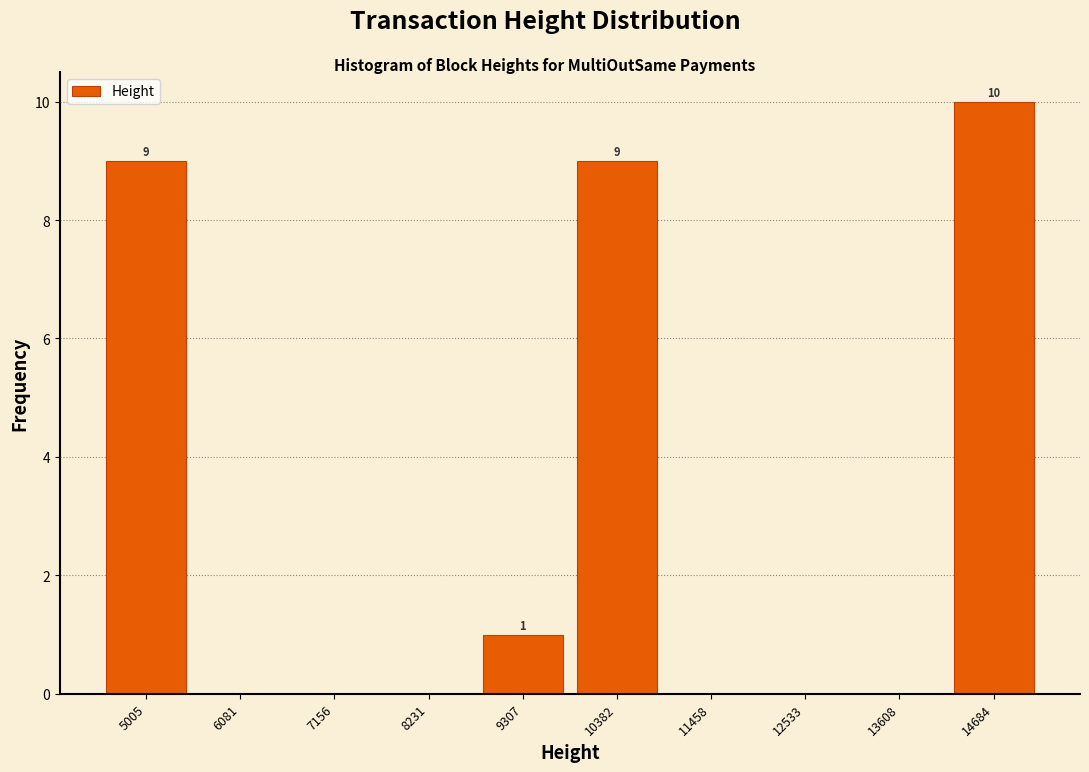

Over which range of the x-axis is the bar tallest?

14200 to 15200